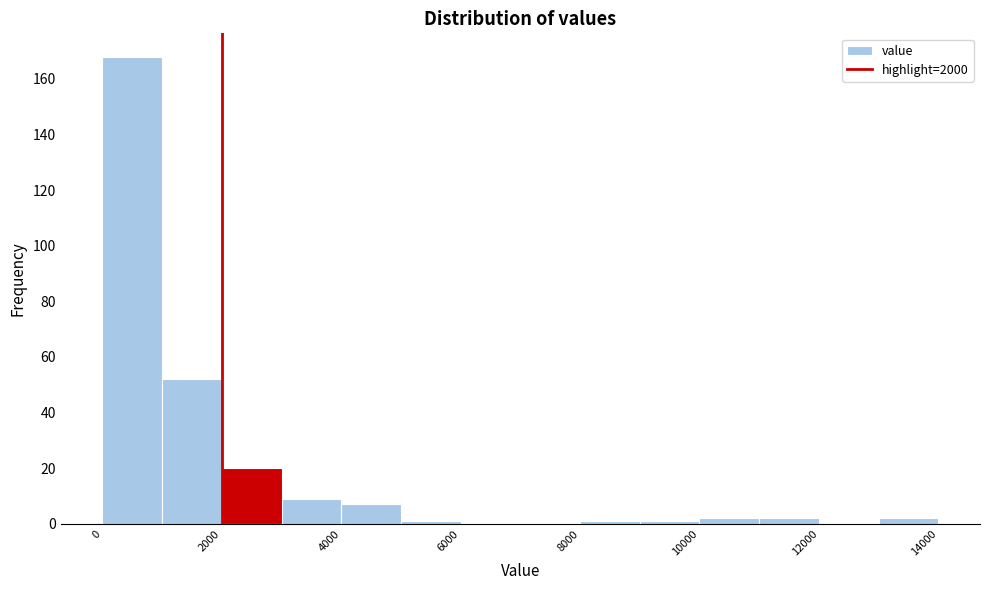

Reading left to right, transcribe this chart: for each bar, give the range it covers on the x-axis and its height. The values are not printed on the chart, so give them approximately, as read against the axis.

0 to 1000: 168
1000 to 2000: 52
2000 to 3000: 20
3000 to 4000: 10
4000 to 5000: 8
5000 to 6000: under 2
6000 to 7000: 0
7000 to 8000: 0
8000 to 9000: under 2
9000 to 10000: under 2
10000 to 11000: 2
11000 to 12000: 2
12000 to 13000: 0
13000 to 14000: 2